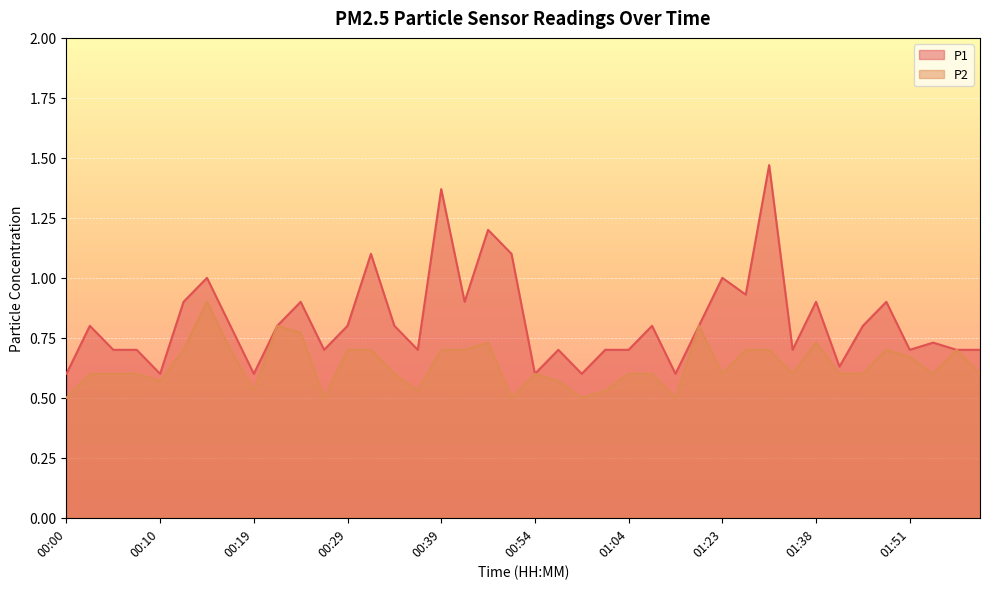

True or false: P1 has a value of 0.8 at 01:06.

True